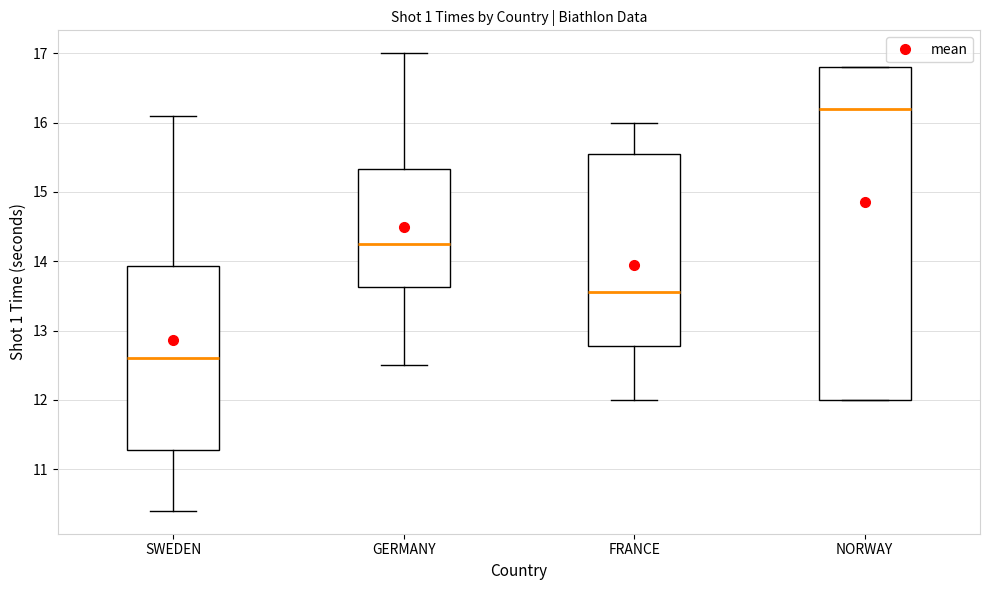

Comparing the boxes themselves (not the whiskers), which one is the tallest?

NORWAY